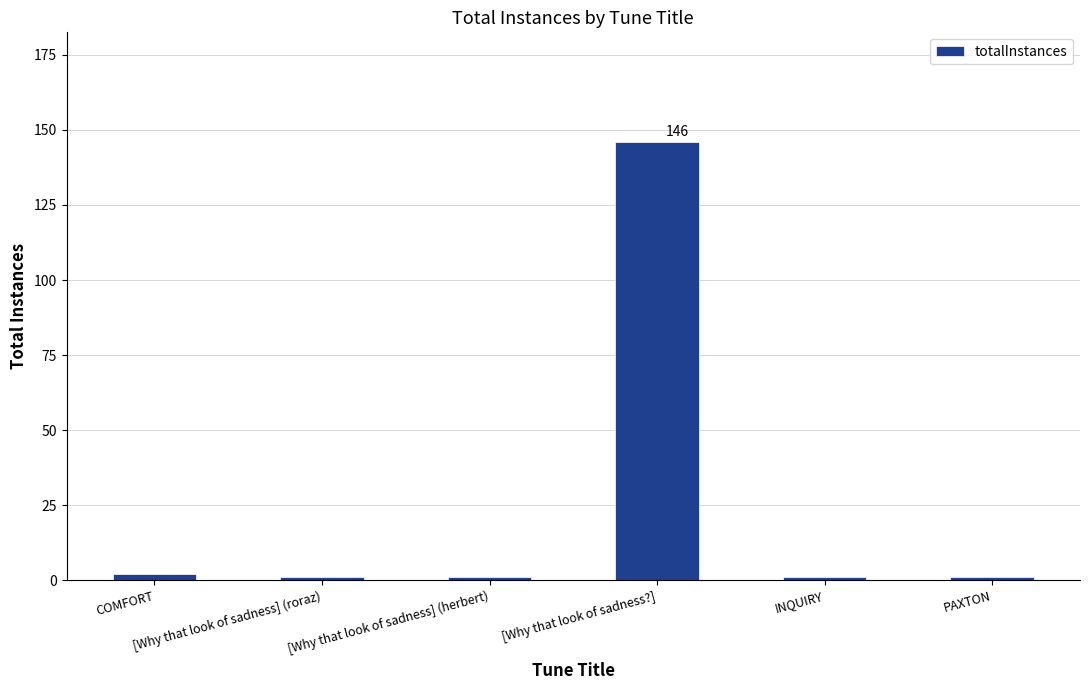

Is it true that the value at [Why that look of sadness] (herbert) is 1?

True